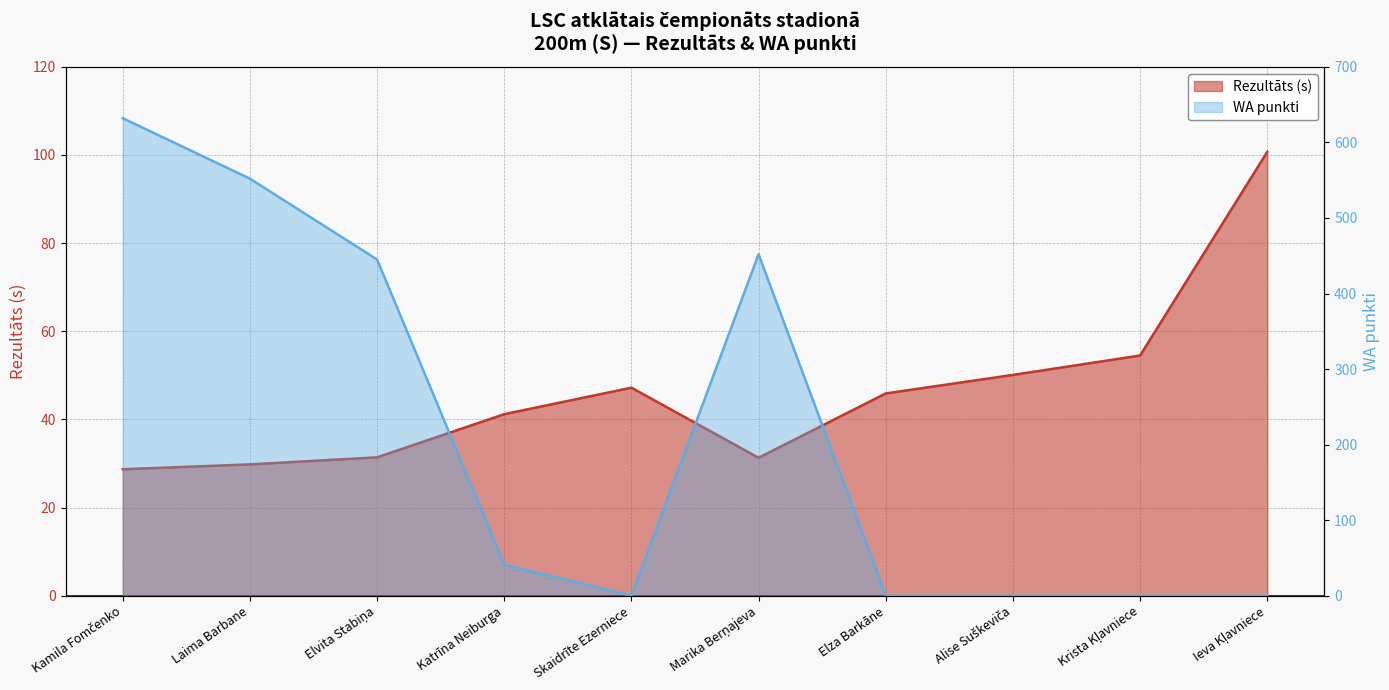

Reading left to right, extract all data points from this chart.

Rezultāts: Kamila Fomčenko=28.7	Laima Barbane=29.8	Elvita Stabiņa=31.4	Katrīna Neiburga=41.2	Skaidrīte Ezerniece=47.2	Marika Berņajeva=31.3	Elza Barkāne=45.9	Alise Suškeviča=50.1	Krista Kļavniece=54.5	Ieva Kļavniece=100.7
WA: Kamila Fomčenko=632.0	Laima Barbane=552.0	Elvita Stabiņa=445.0	Katrīna Neiburga=41.0	Skaidrīte Ezerniece=0.0	Marika Berņajeva=452.0	Elza Barkāne=0.0	Alise Suškeviča=0.0	Krista Kļavniece=0.0	Ieva Kļavniece=0.0